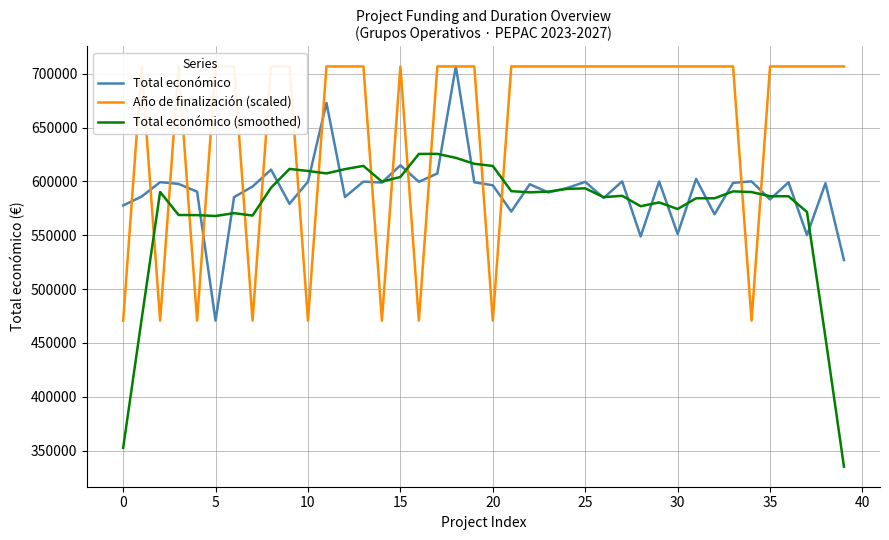

What is the value of the Total económico (smoothed) point at the 6th from the left?

567845.4